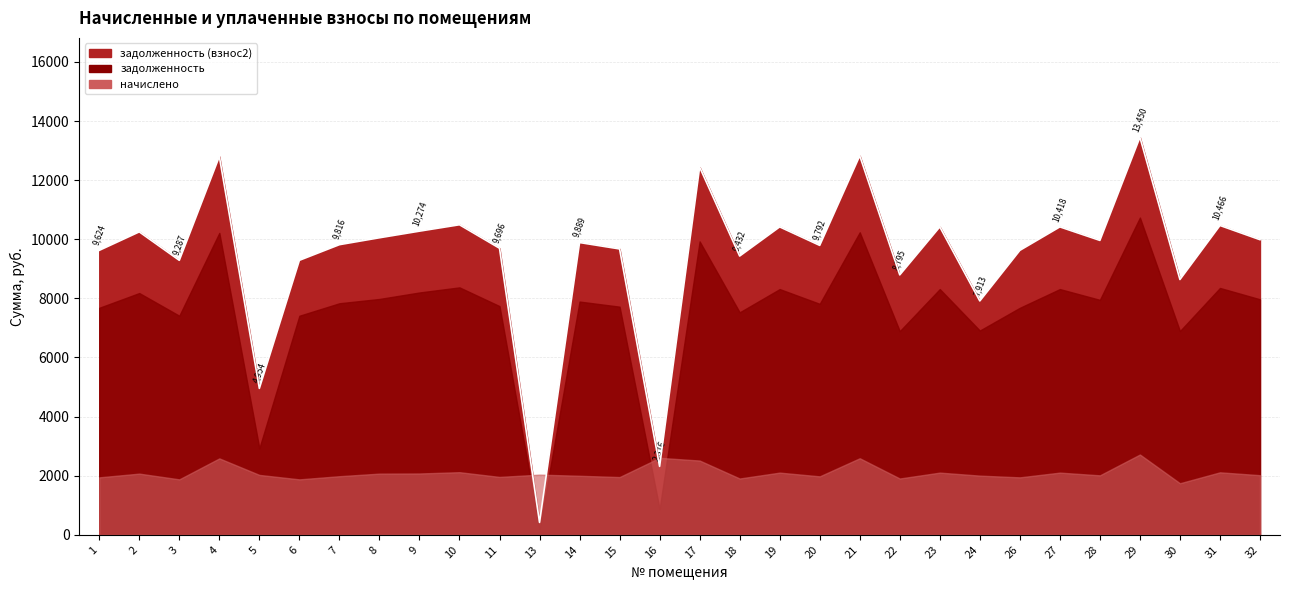

In начислено, how many points are higher than both neighbors (excluding endpoints)?

11